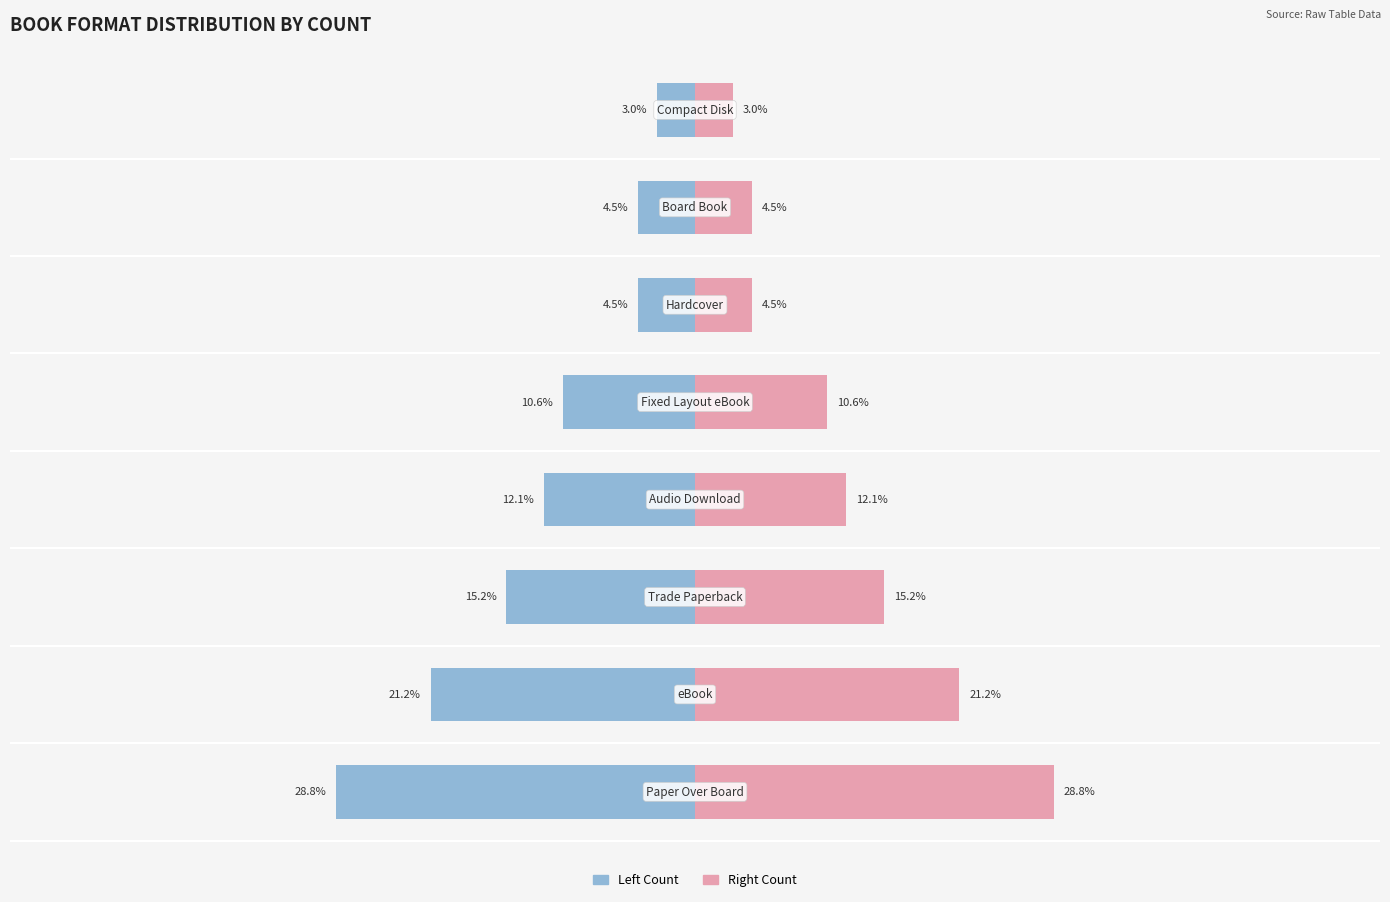

Rank the categories by Count (right) value from lowest to highest.

7, 5, 6, 4, 3, 2, 1, 0